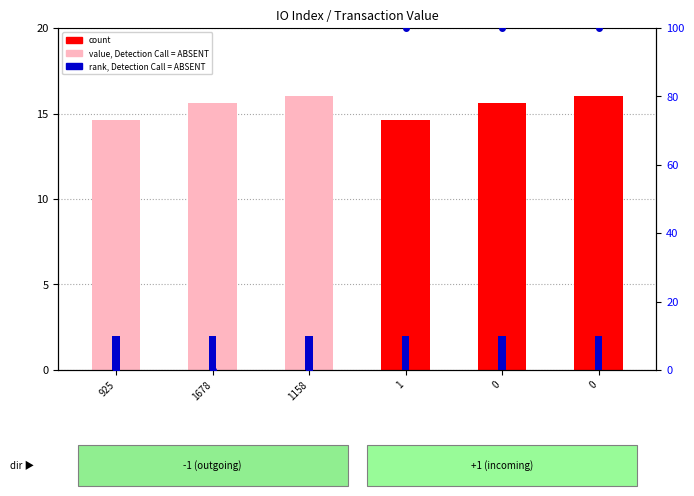

Where is value, Detection Call = ABSENT nearest to the value 15?

925